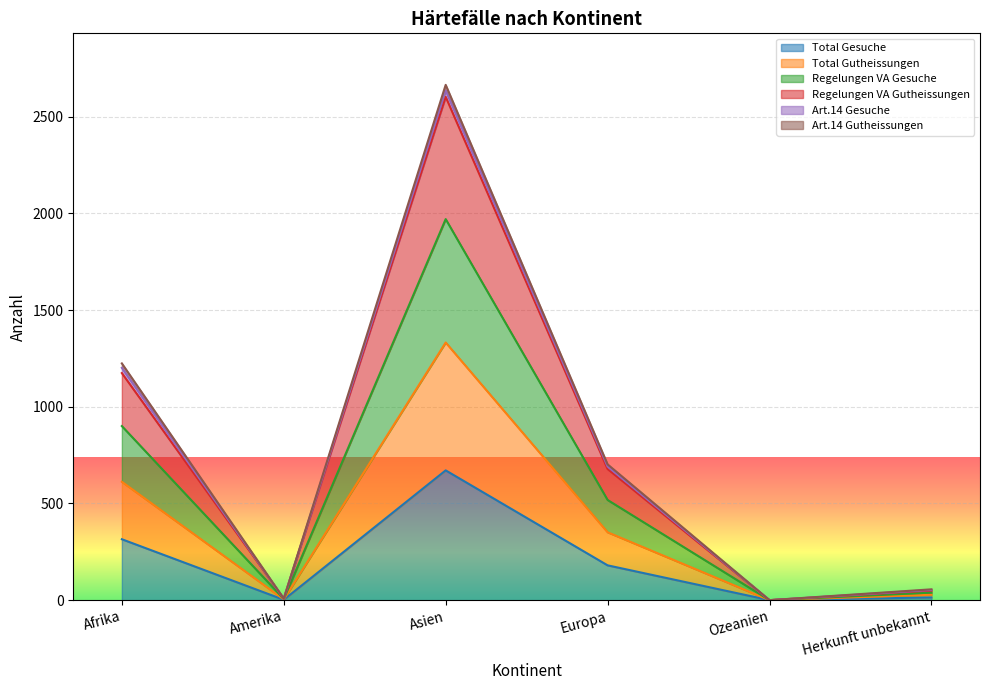

At which label does Total Gesuche reach its peak?

Asien